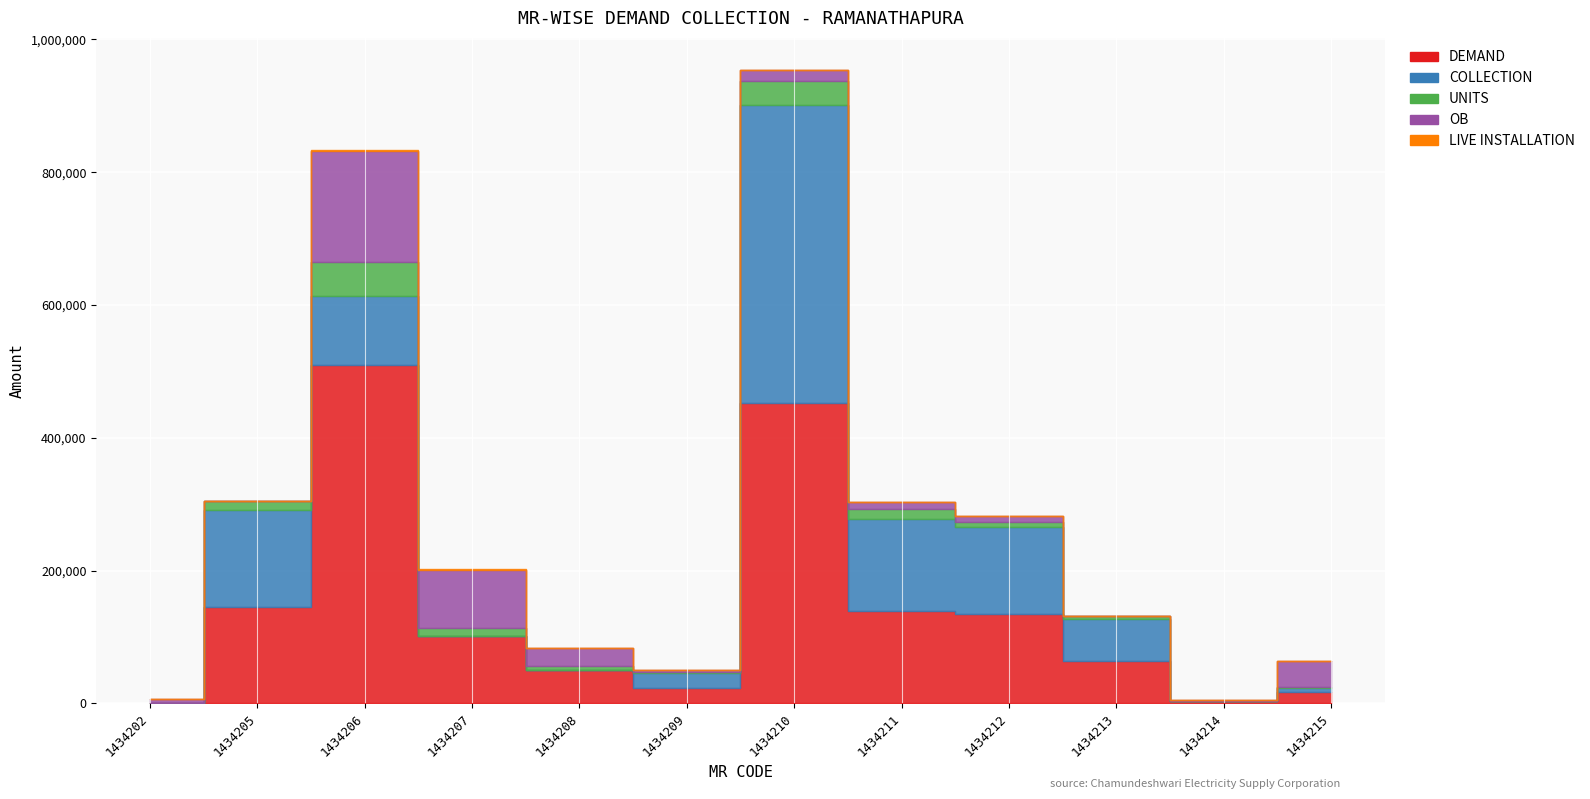

At which category does the chart reach its minimum across all series?

1434202